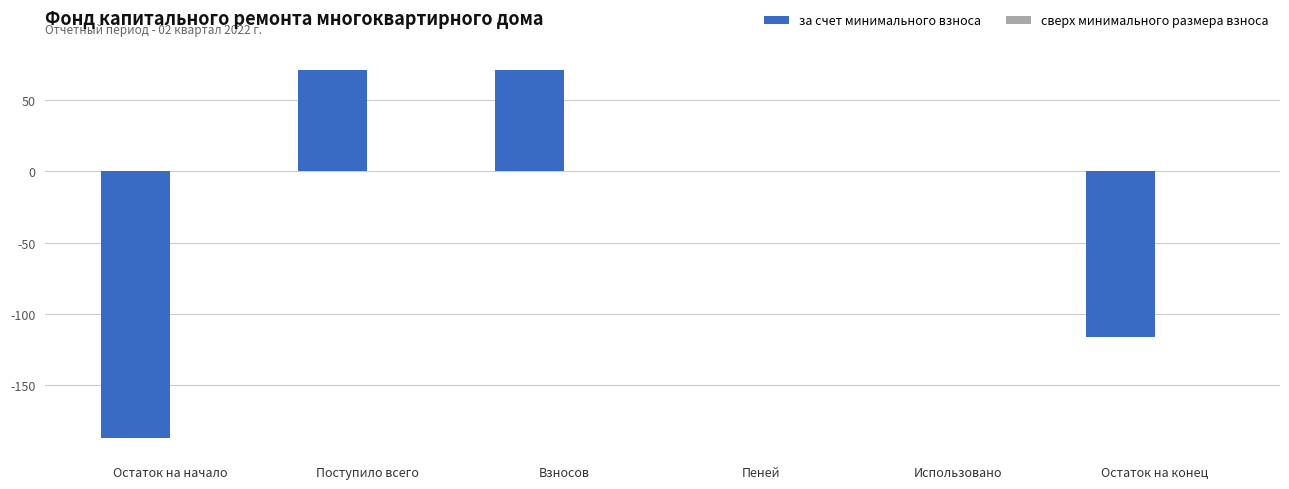

What is the change in value from Остаток на начало to Взносов?

+257.8